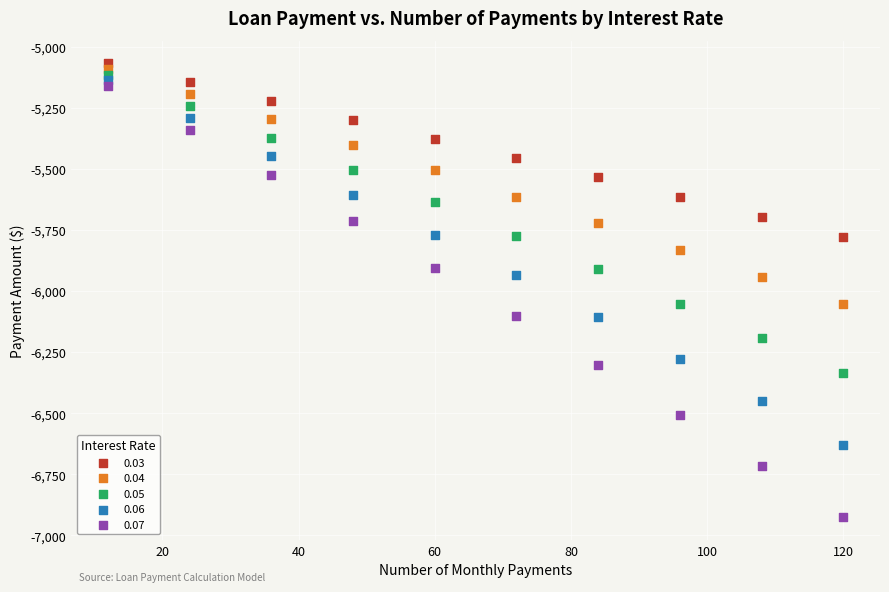

Which series reaches the maximum Y coordinate?

0.03